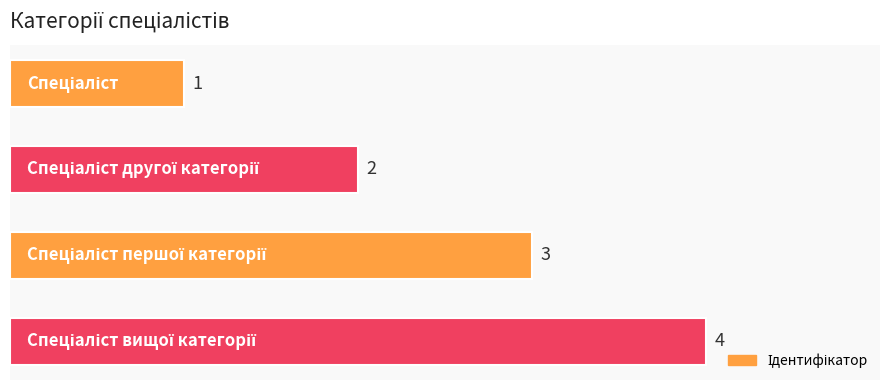

What is the value of the 2nd bar from the top?

2